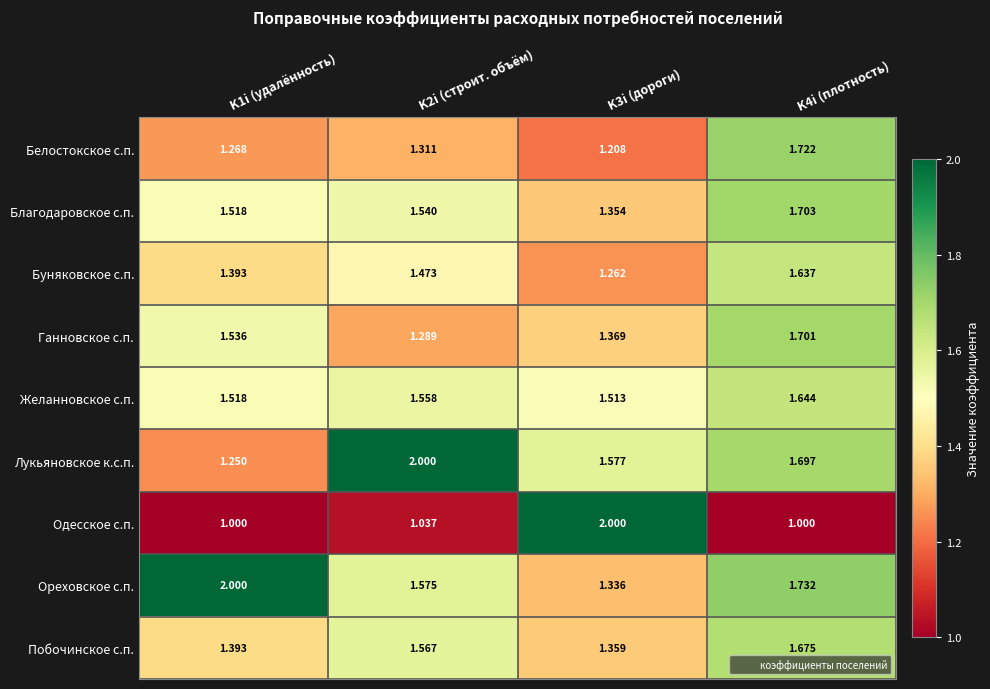

Which series changed the most between K2i (строит. объём) and K4i (плотность)?

Ганновское с.п.